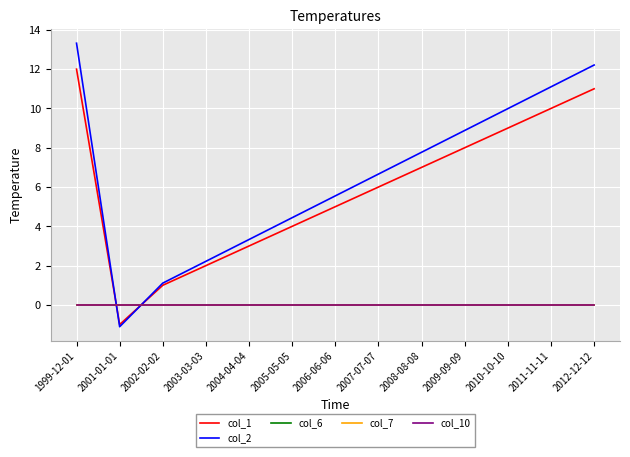

Is the value of col_10 at 2007-07-07 greater than the value of col_7 at 2004-04-04?

No